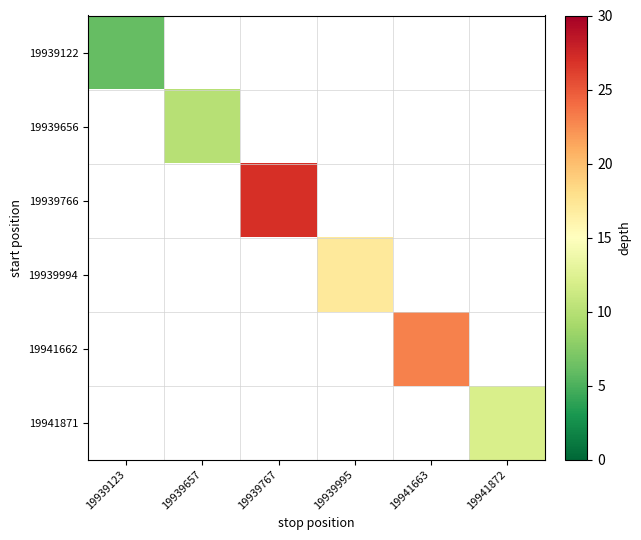

At 19939123, list the series in order from largest to smallest.

19939122, 19939656, 19939766, 19939994, 19941662, 19941871